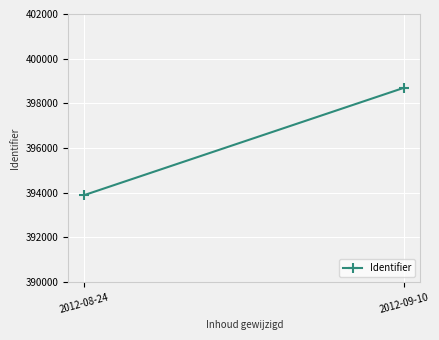

What is the ratio of the value at 2012-09-10 to the value at 2012-08-24?

1.0